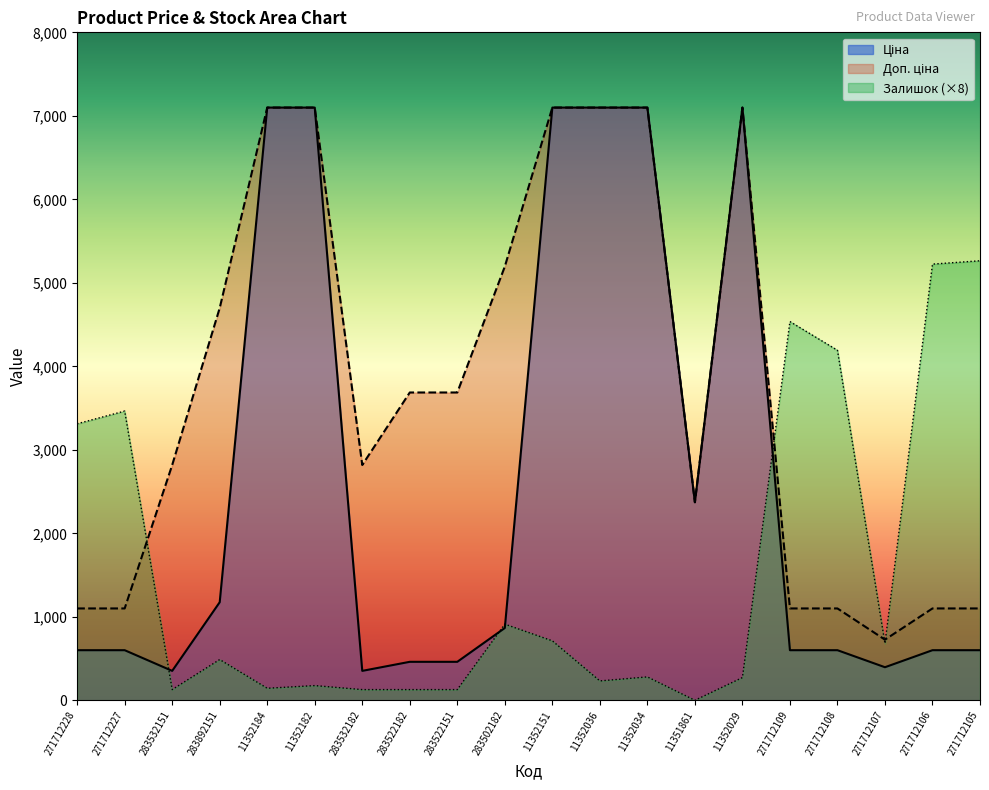

True or false: Ціна has a value of 1186.6 at 283502182.

False